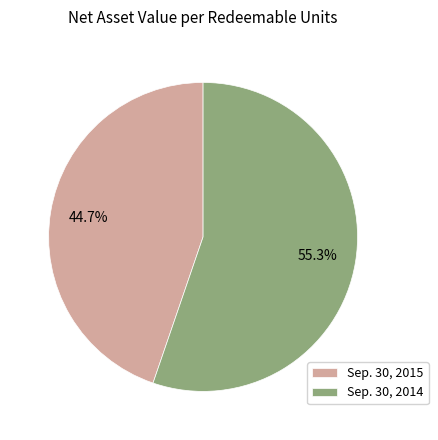

Is the sum of Sep. 30, 2014 and Sep. 30, 2015 greater than half?

Yes